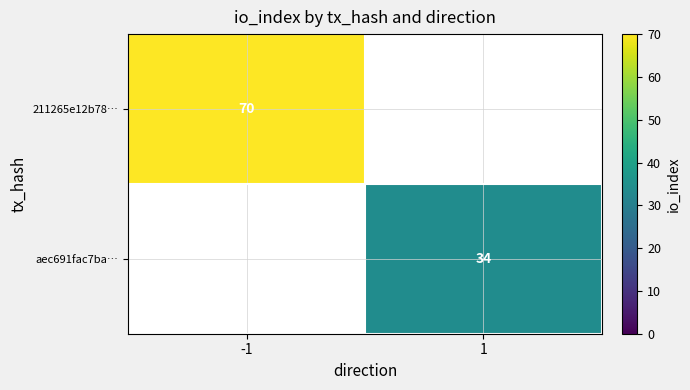

Is it true that 211265e12b78… equals 111 at -1?

False